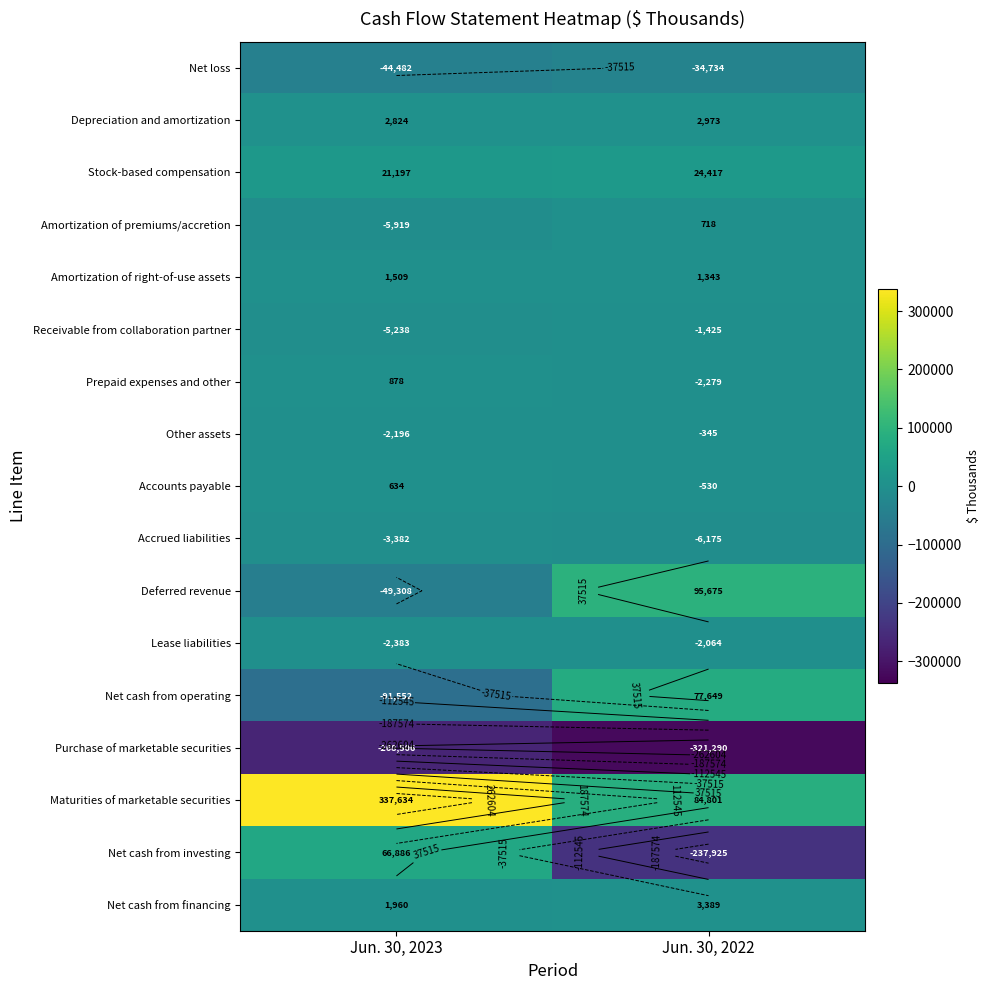

What is the minimum value for Other assets?

-2196